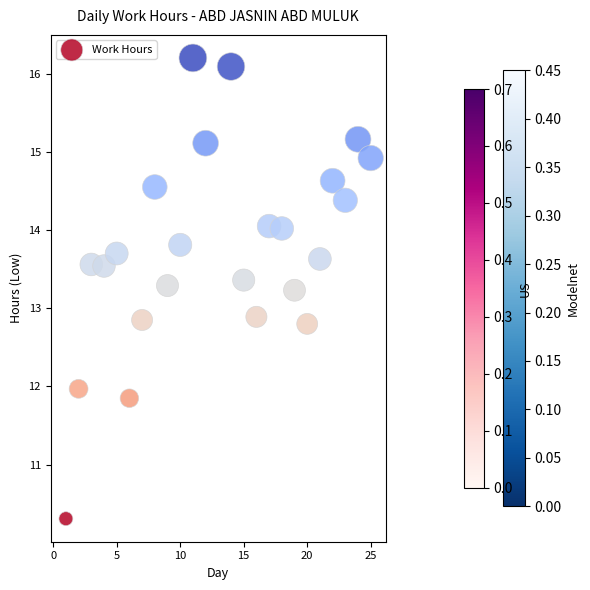

What is the range of Y values (max minus min)?

5.9